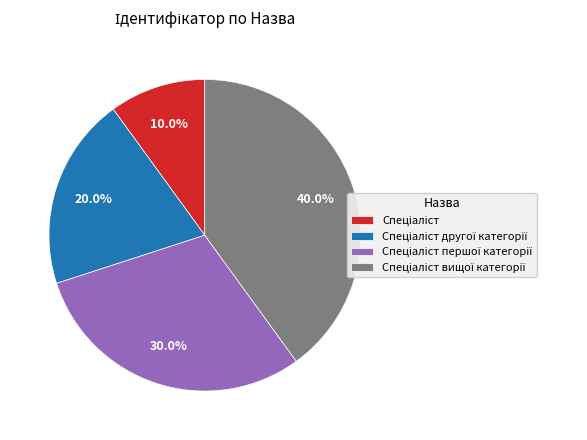

To the nearest percent, what is the difference between the largest and smallest slice percentages?

30%